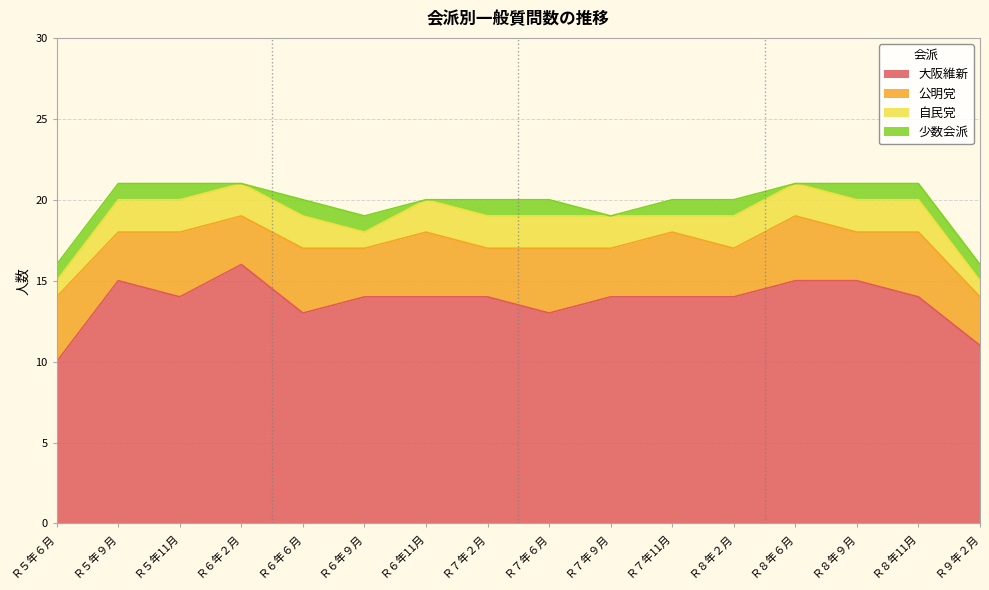

Read the 公明党 value at Ｒ９年２月.

3